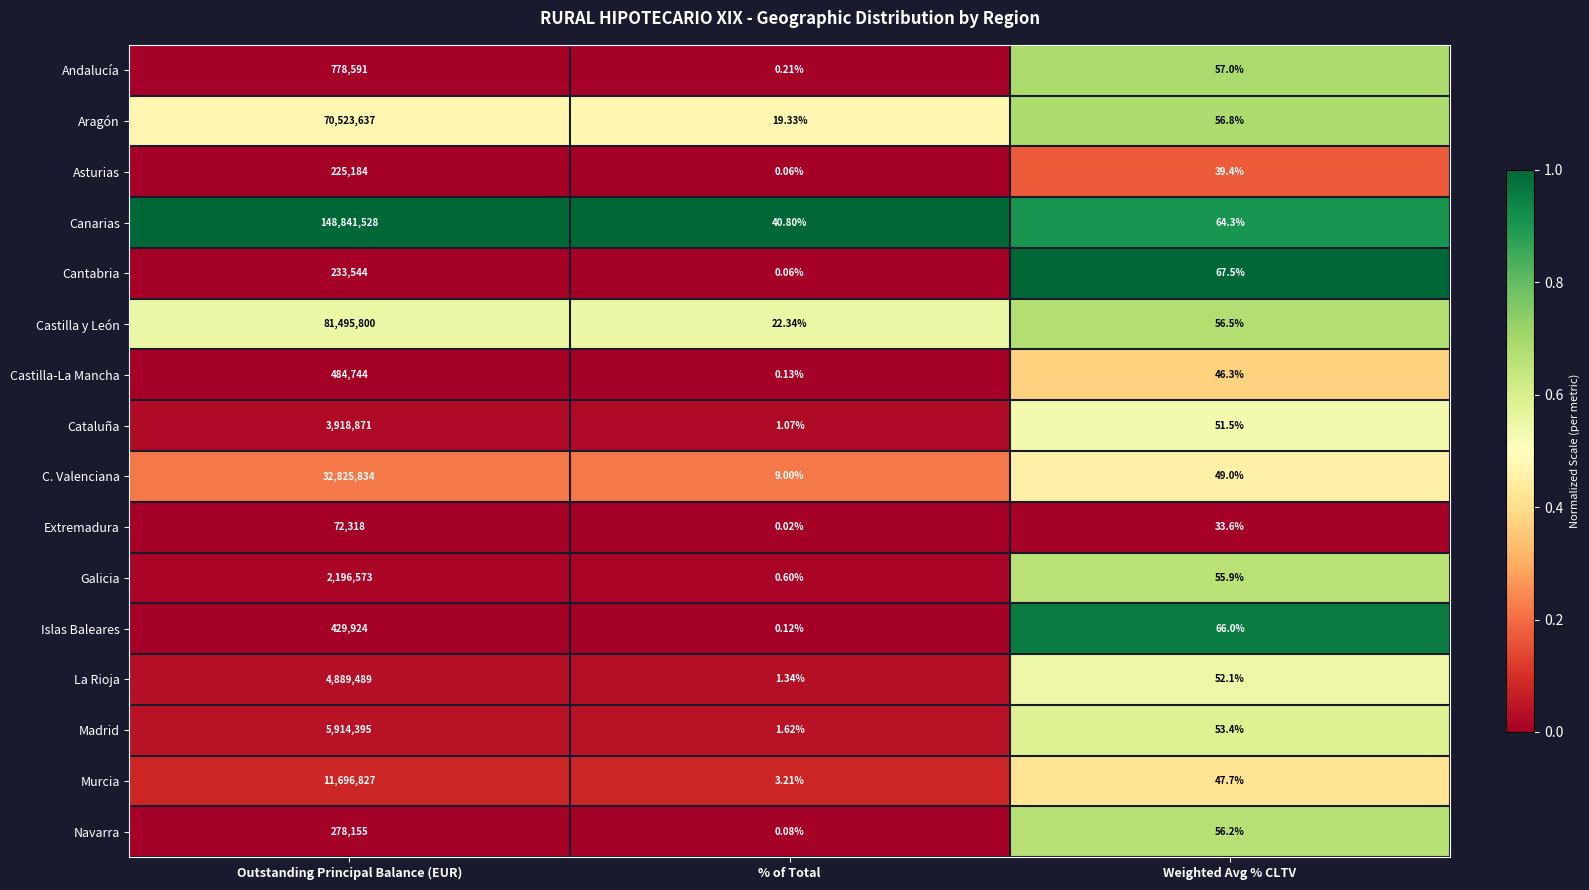

Rank the series by their maximum value, from lowest to highest.

Extremadura, Asturias, Cantabria, Navarra, Islas Baleares, Castilla-La Mancha, Andalucía, Galicia, Cataluña, La Rioja, Madrid, Murcia, C. Valenciana, Aragón, Castilla y León, Canarias